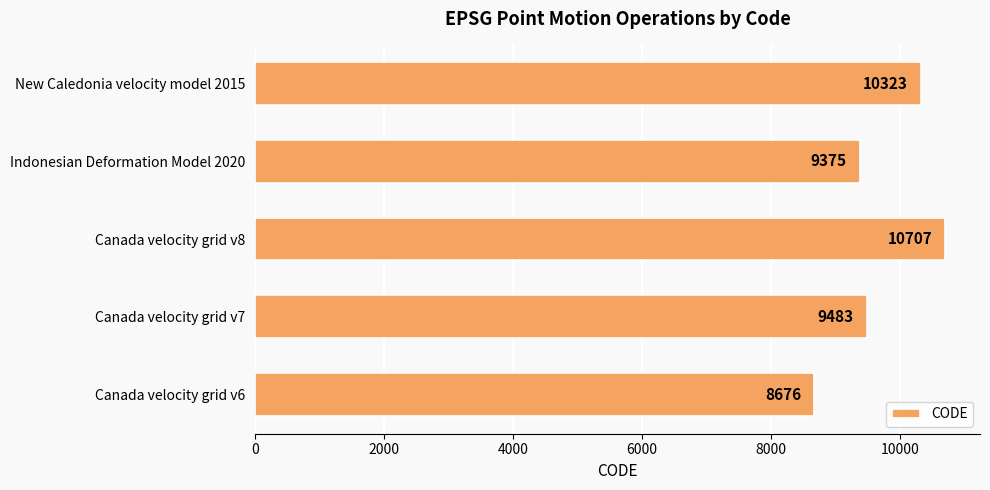

Is it true that the value at New Caledonia velocity model 2015 is 3344?

False